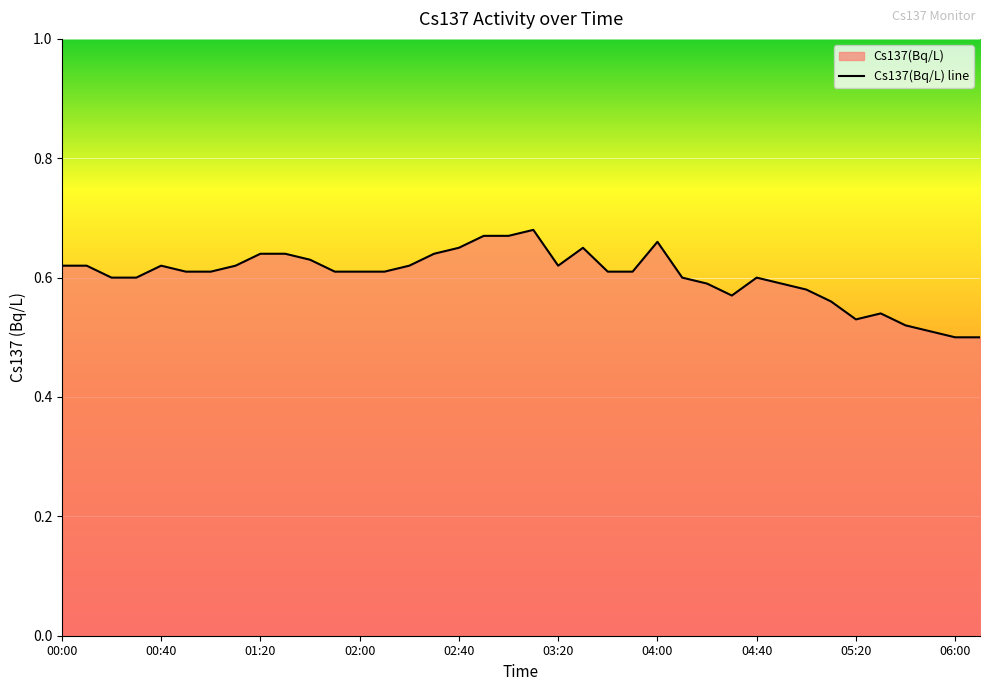

What is the minimum value shown in the chart?

0.5